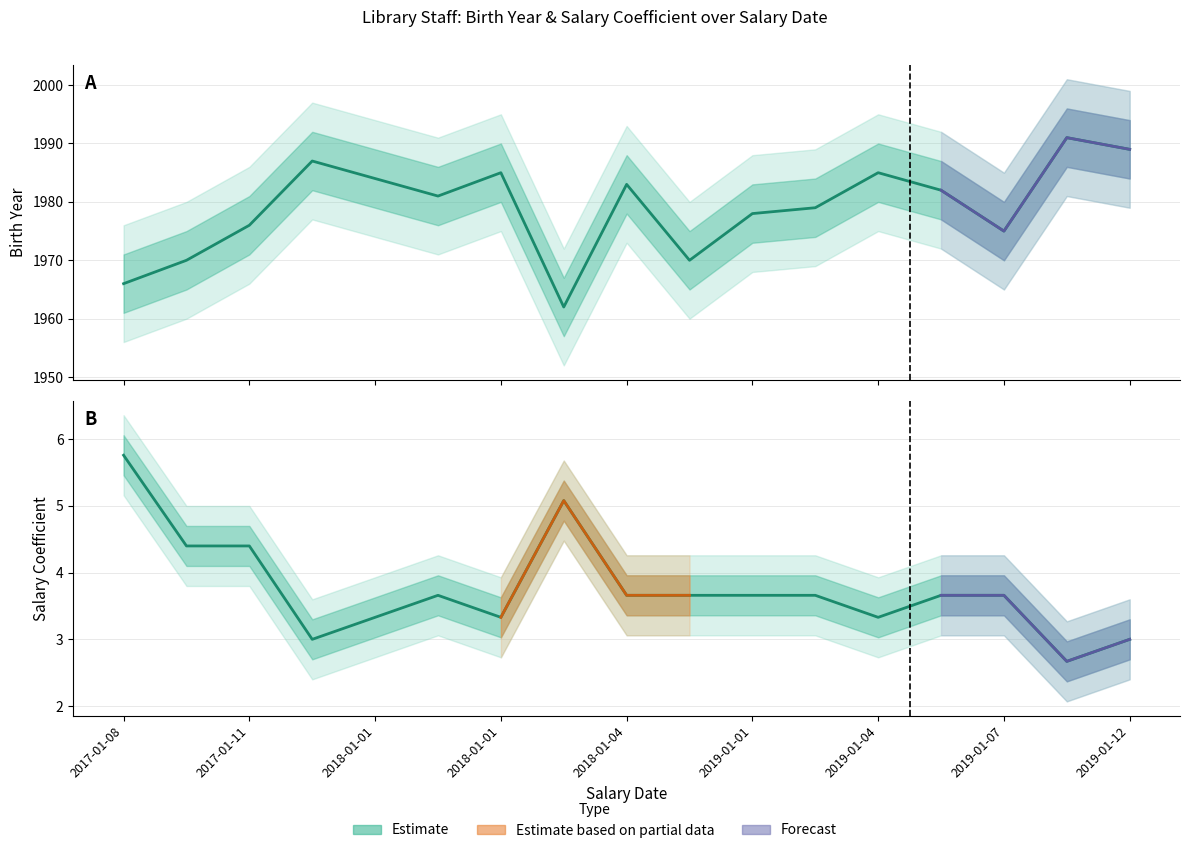

In Birth Year, how many points are higher than both neighbors (excluding endpoints)?

5